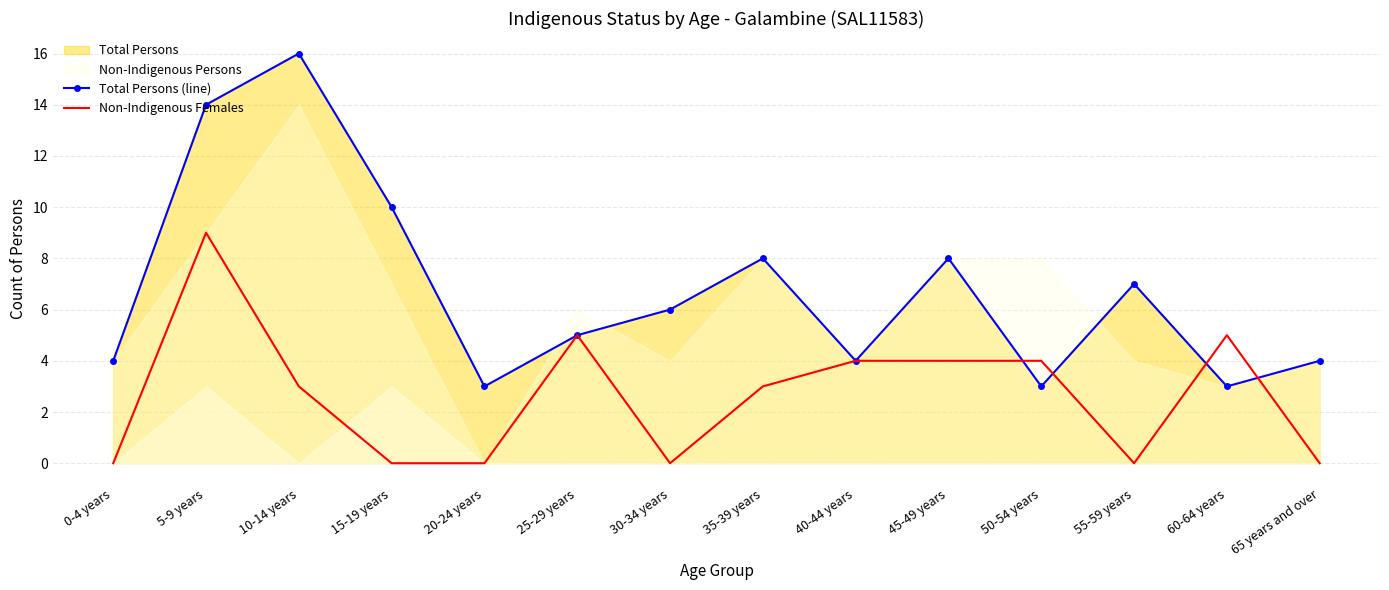

True or false: Total Persons (line) and Non-Indigenous Females intersect in this chart.

True